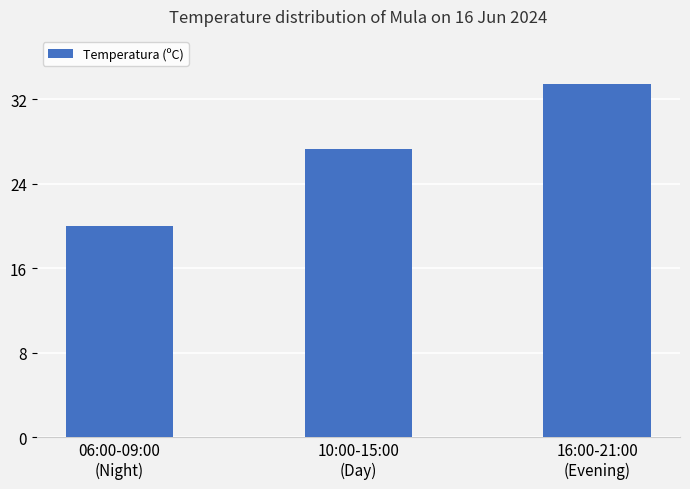

The chart shows a value of 16.2 at 10:00-15:00
(Day). True or false?

False